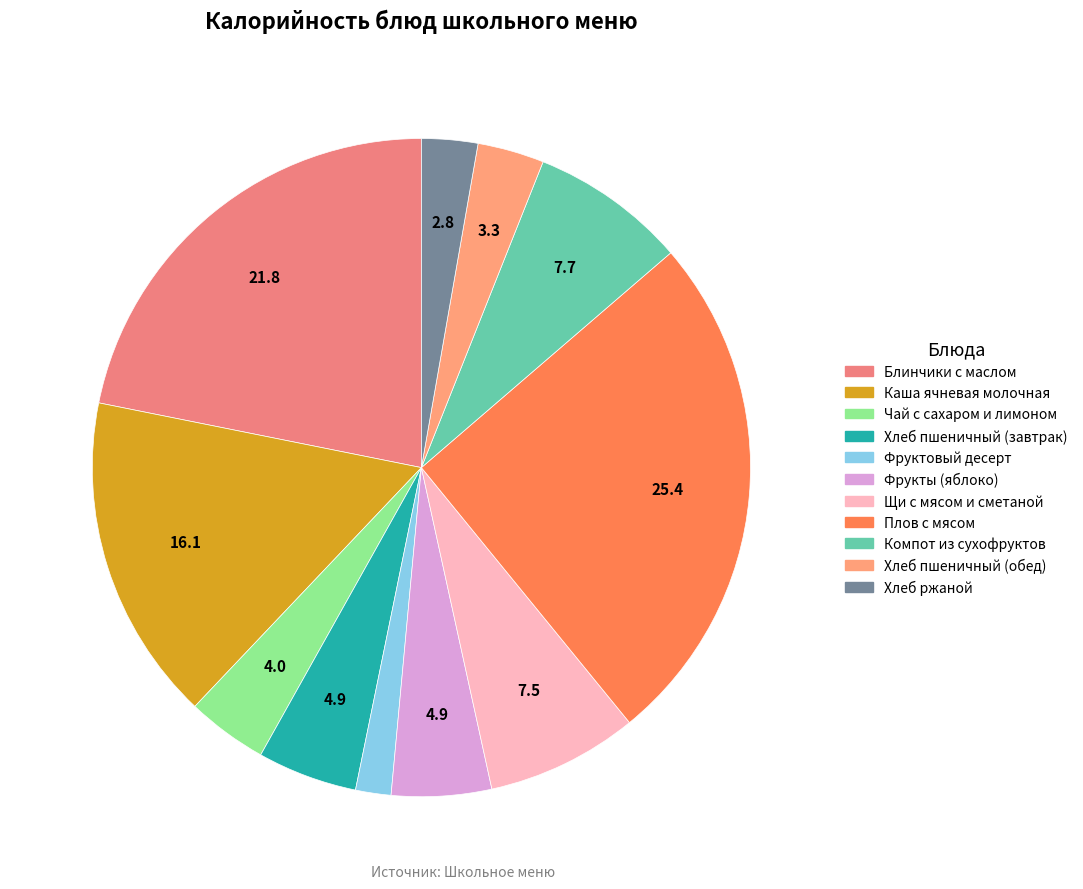

How many slices are in this pie chart?

11